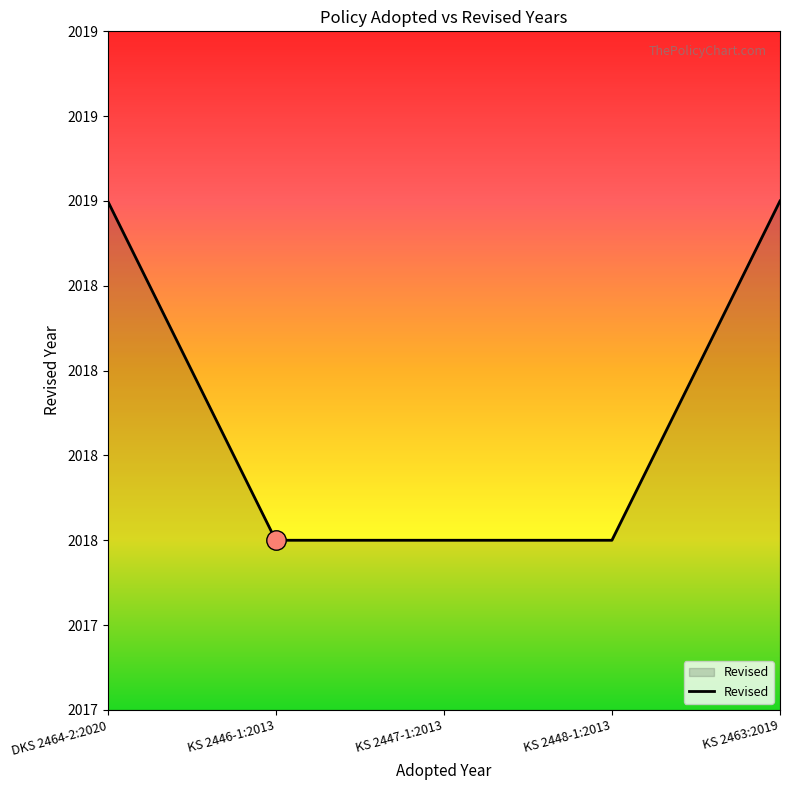

Does the chart have visible grid lines?

No